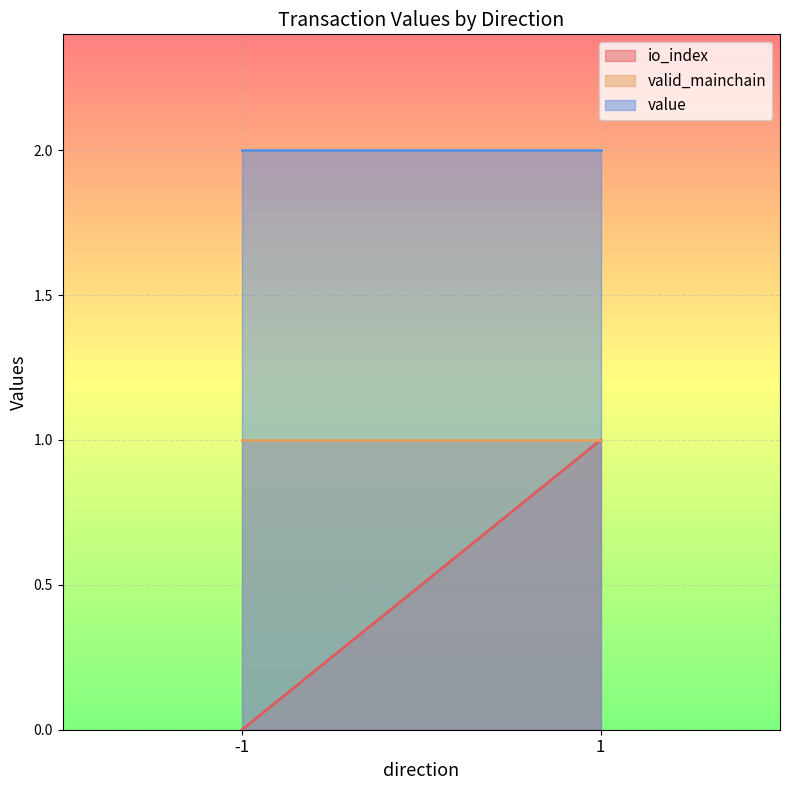

What is the total value across all series at -1?

3.0